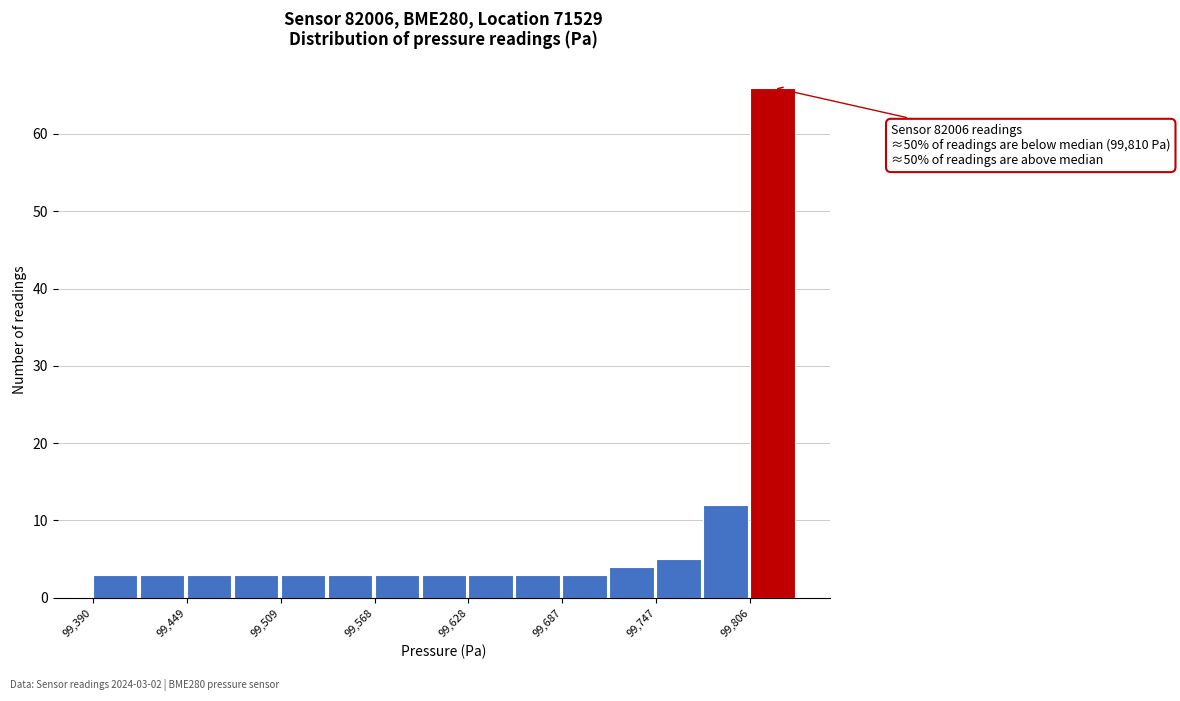

Around what value on the x-axis is the tallest bar? Give the approximate position of its centre, as read against the axis.

99820